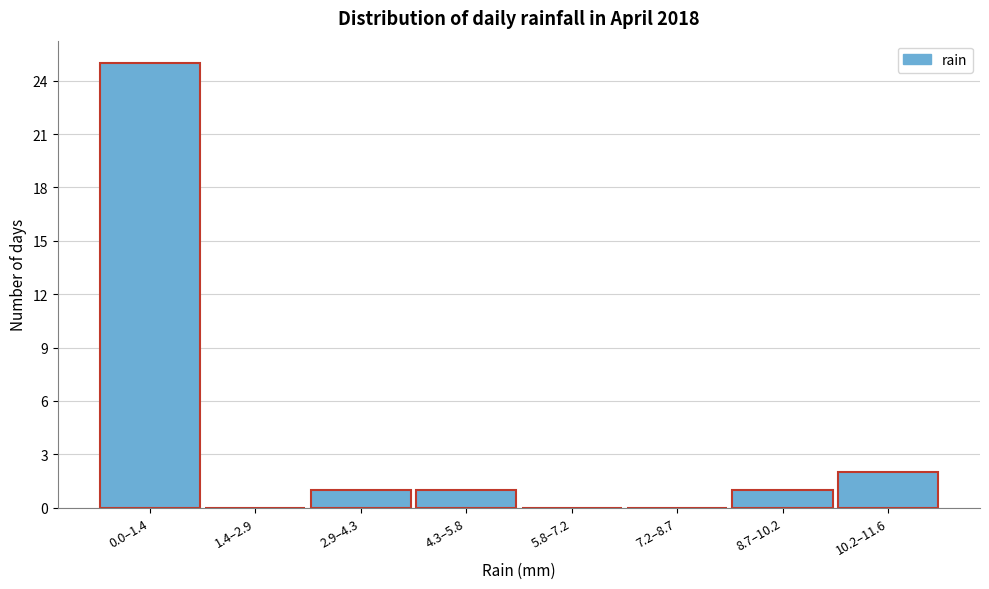

Reading right to left, what are all the values shown in this chart?

10.2–11.6=2	8.7–10.2=1	7.2–8.7=0	5.8–7.2=0	4.3–5.8=1	2.9–4.3=1	1.4–2.9=0	0.0–1.4=25